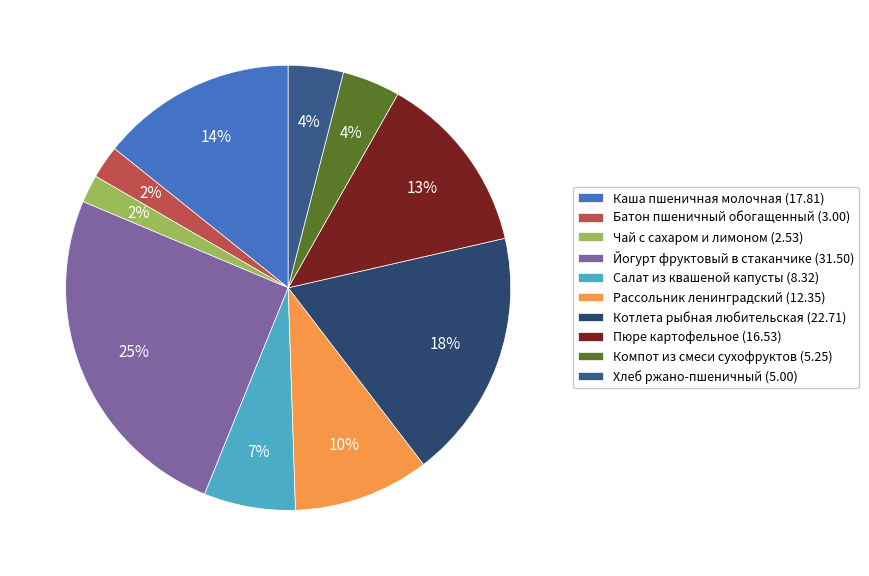

How many segments does this pie chart have?

10